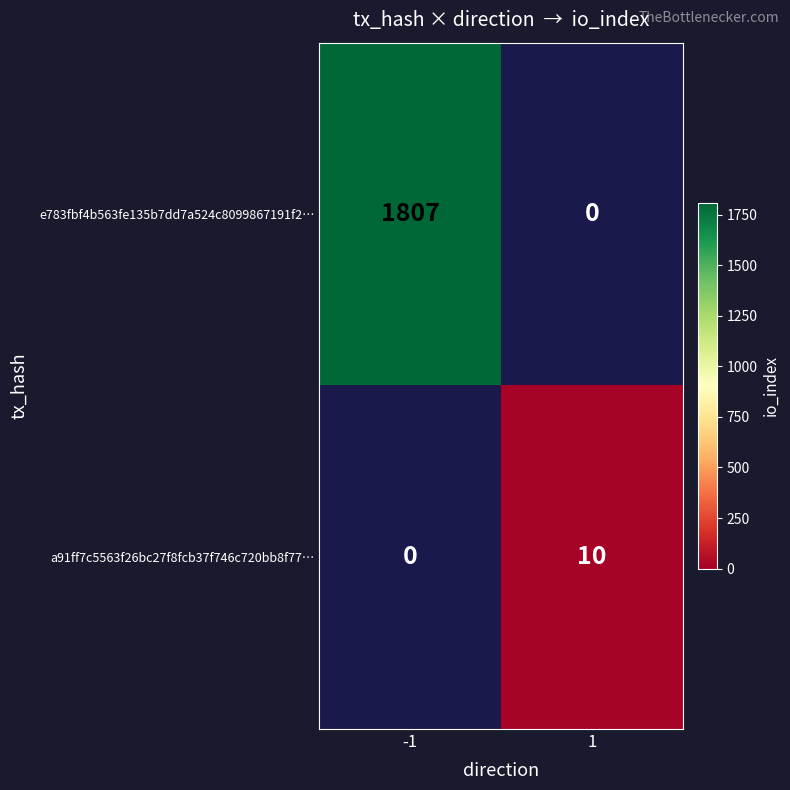

List the series in order of their peak value, highest first.

e783fbf4b563fe135b7dd7a524c8099867191f2…, a91ff7c5563f26bc27f8fcb37f746c720bb8f77…